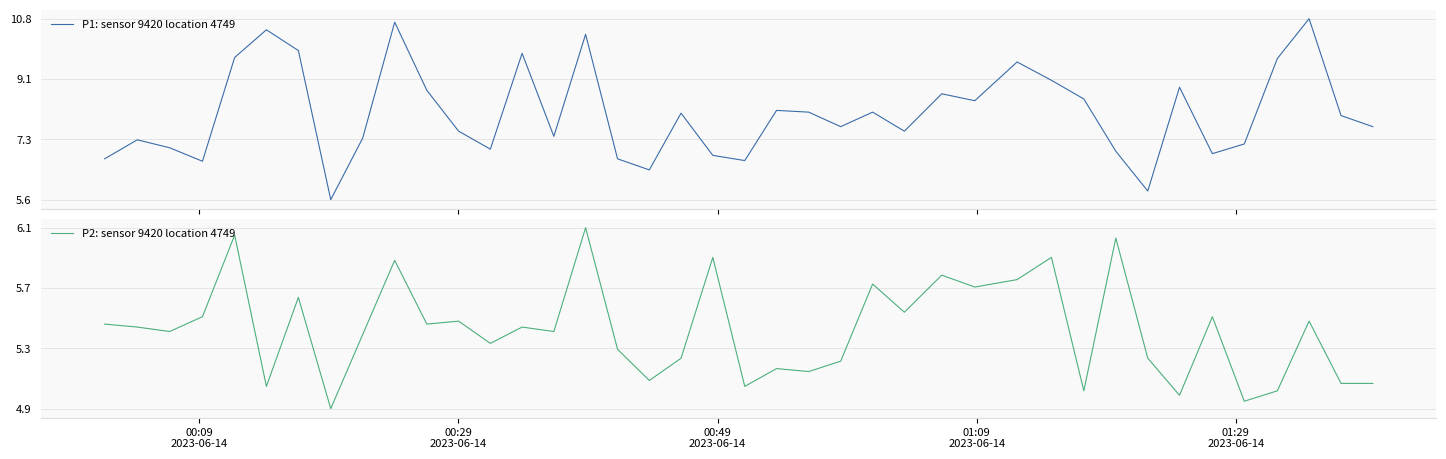

What is the minimum value for P1: sensor 9420 location 4749?

5.6